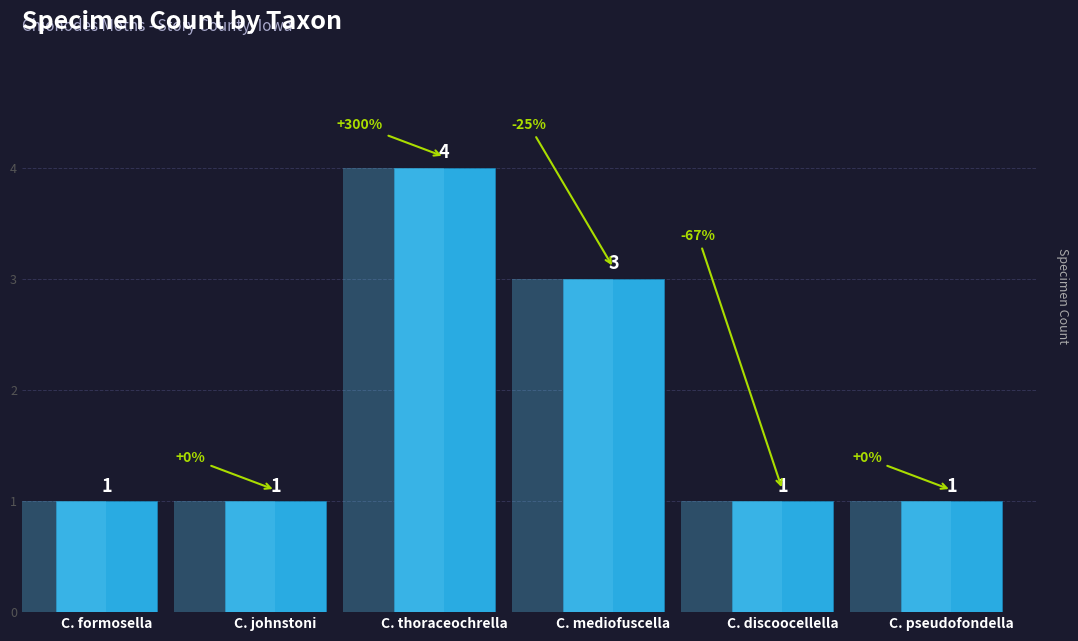

The chart shows a value of 1 at C. johnstoni. True or false?

True